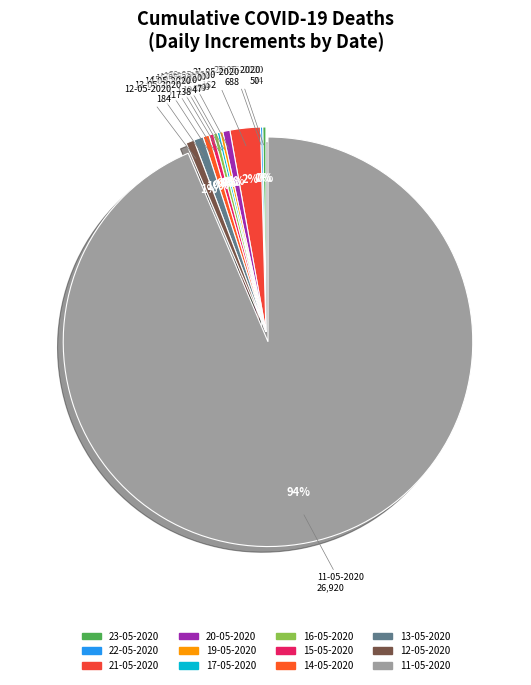

To the nearest percent, what portion does 16-05-2020 represent?

0%